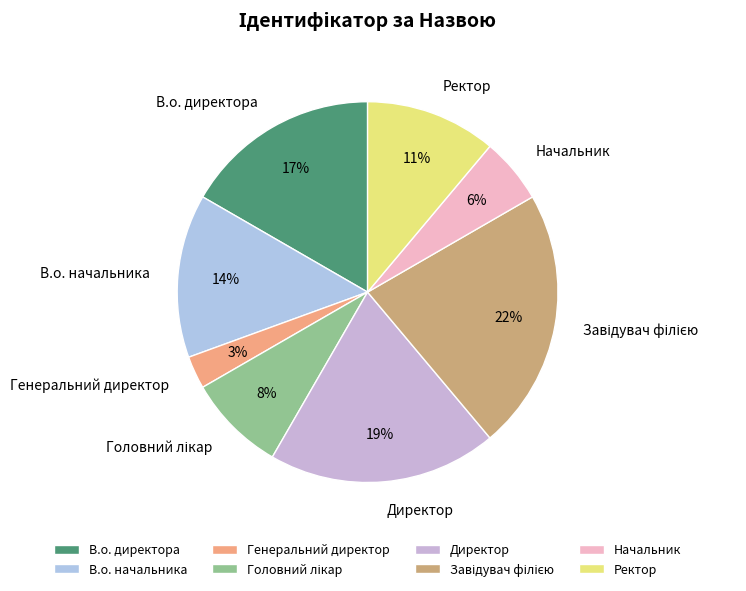

Do В.о. директора and Ректор together represent more than half of the pie?

No